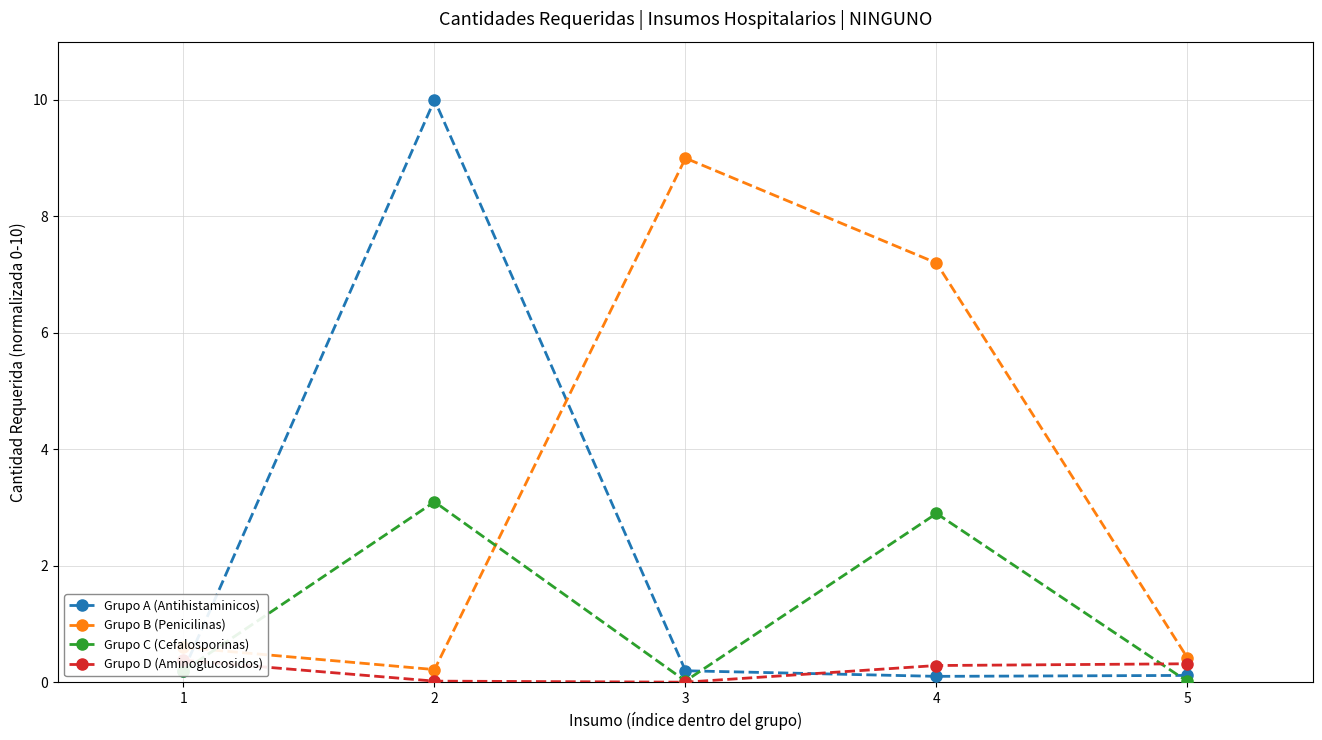

Where do Grupo C (Cefalosporinas) and Grupo B (Penicilinas) first cross each other?

1 and 2